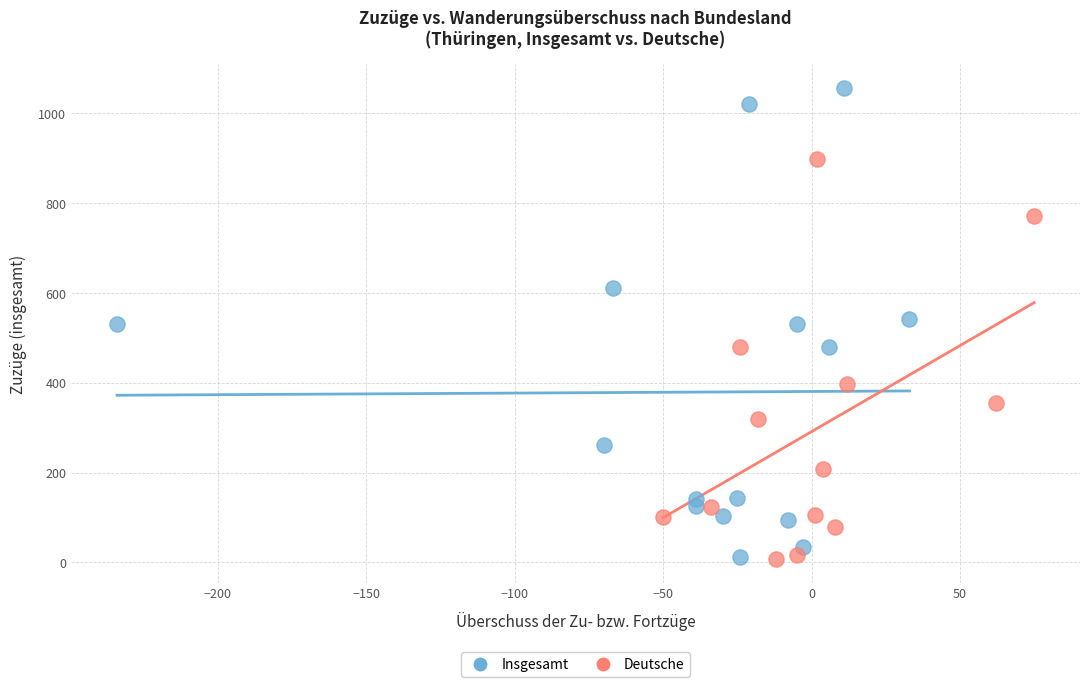

Which series has the widest spread of Y values?

Insgesamt